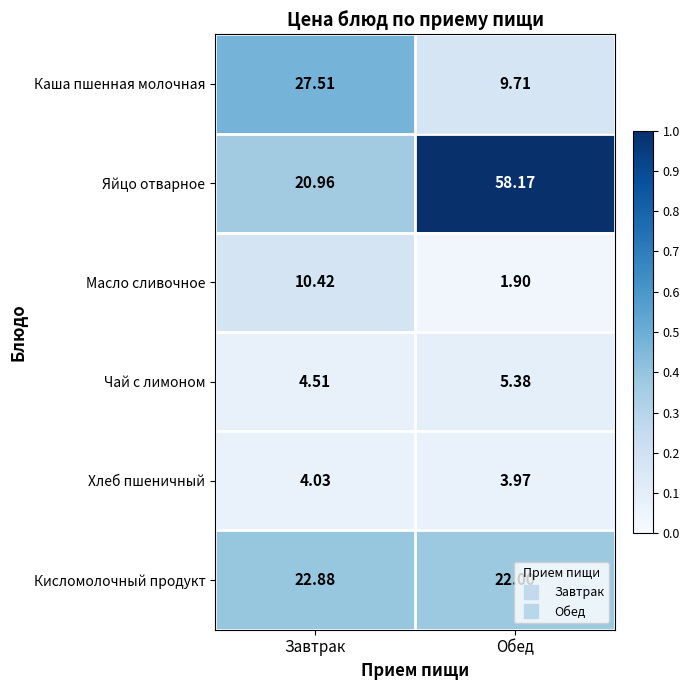

Which label corresponds to the largest value in the chart?

Обед